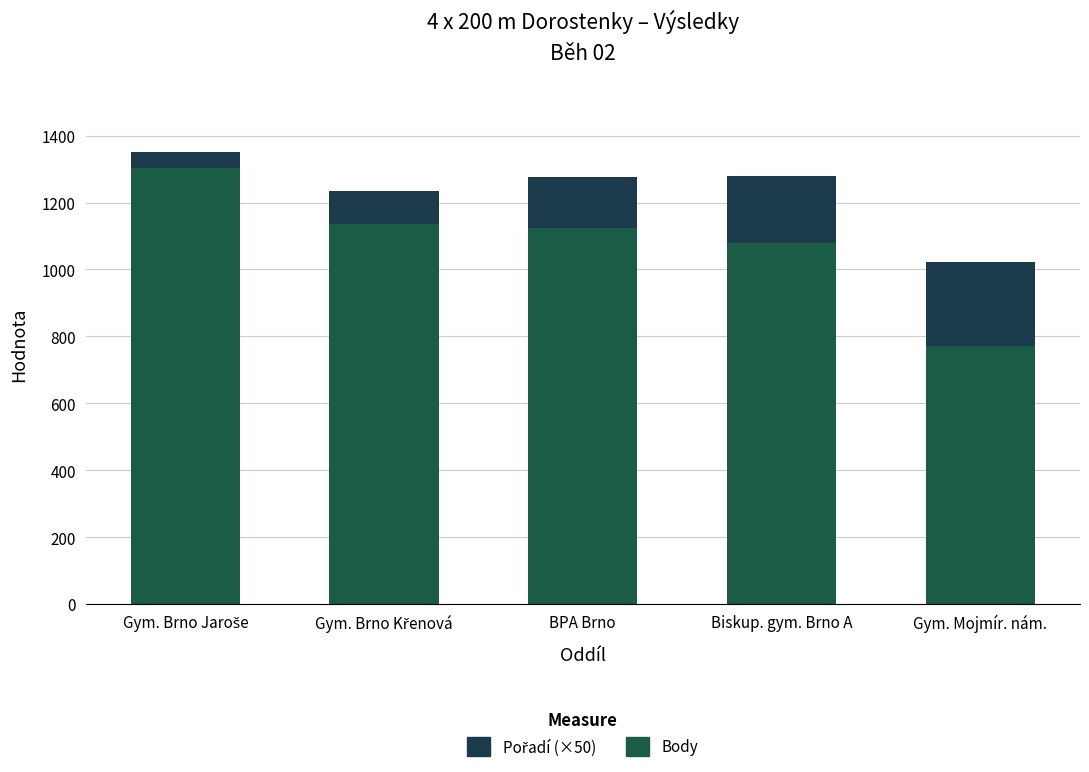

What is the maximum value for Body?

1302